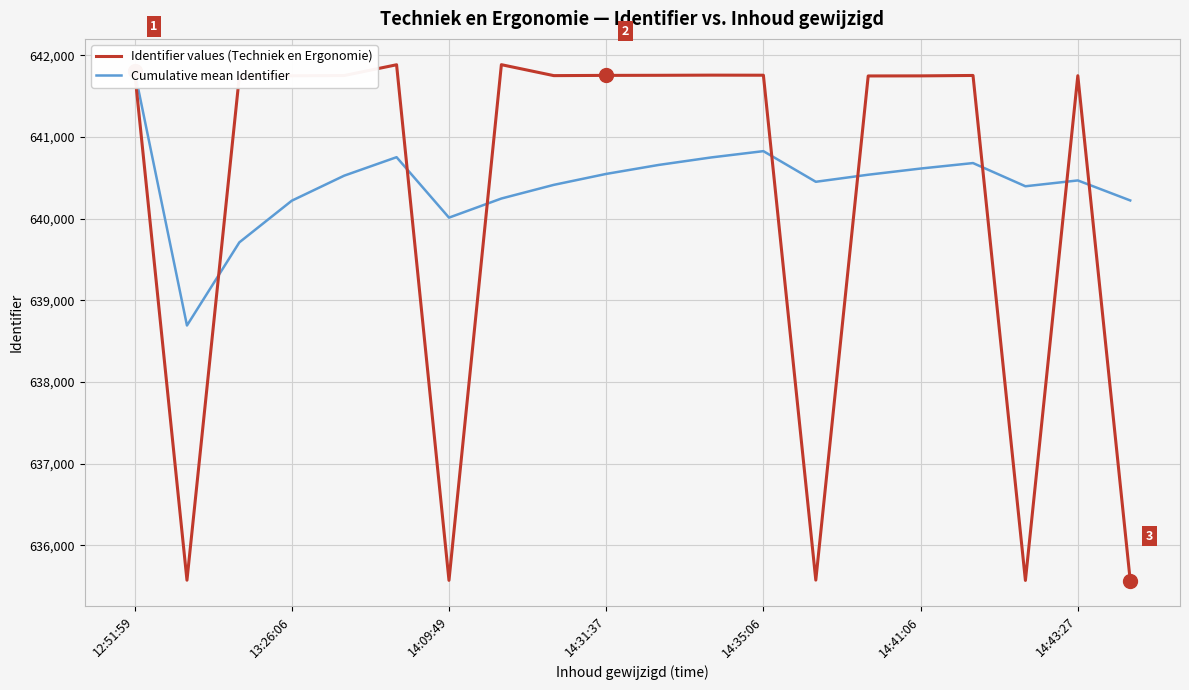

Reading left to right, transcribe all the data shown in this chart.

Identifier values (Techniek en Ergonomie): 641809.0	635573.0	641745.0	641748.0	641751.0	641883.0	635571.0	641884.0	641750.0	641753.0	641754.0	641756.0	641755.0	635574.0	641746.0	641747.0	641752.0	635570.0	641749.0	635569.0
Cumulative mean Identifier: 641809.0	638691.0	639709.0	640218.8	640525.2	640751.5	640011.4	640245.5	640412.7	640546.7	640656.5	640748.1	640825.5	640450.4	640536.8	640612.4	640679.5	640395.6	640466.8	640221.9